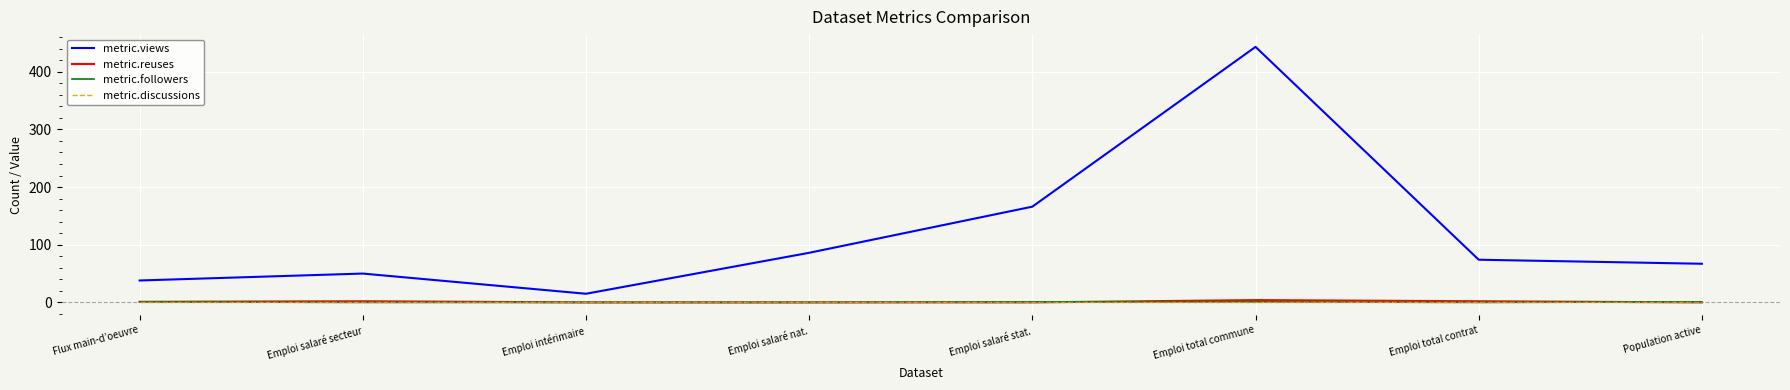

Is it true that metric.views equals 50 at Emploi salaré secteur?

True